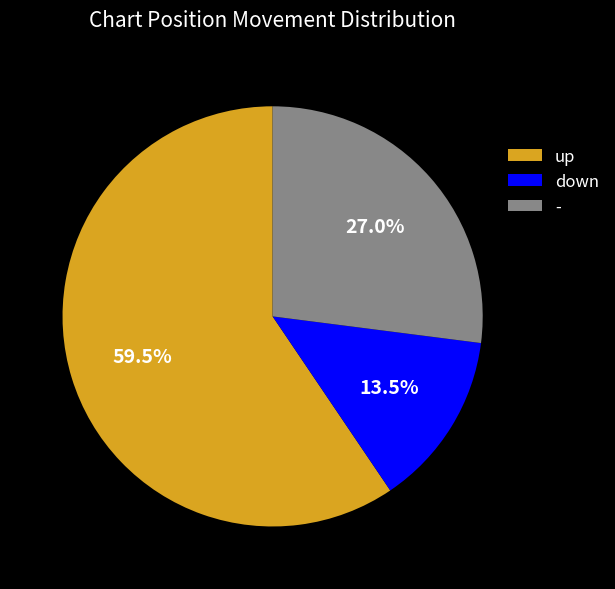

Count the number of slices in the pie.

3